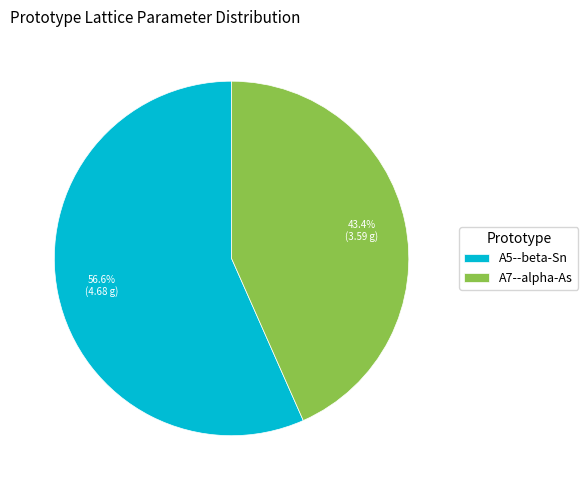

To the nearest percent, what is the average slice percentage?

50%